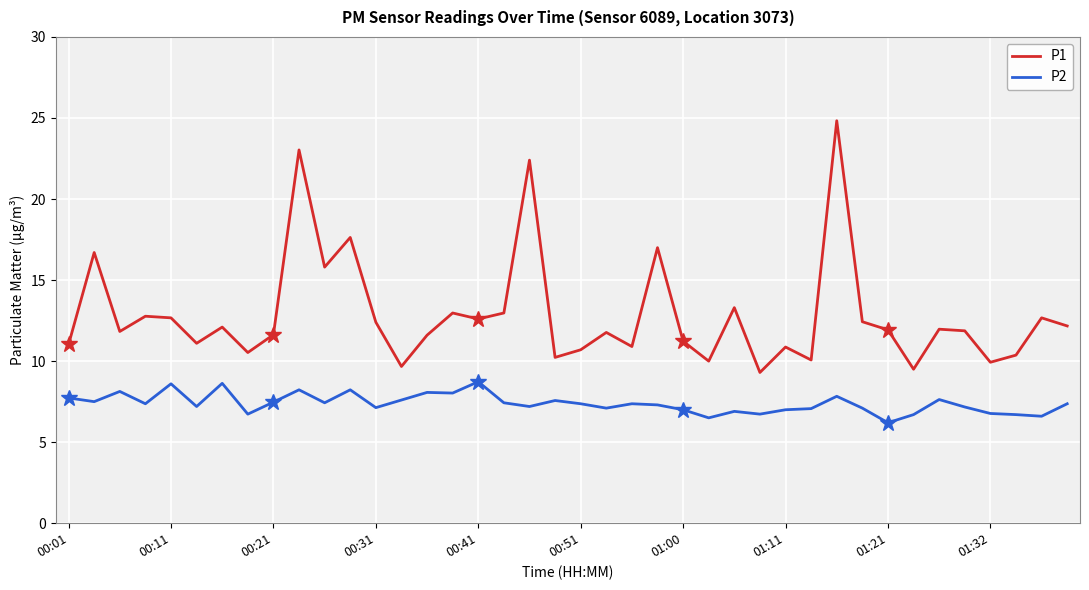

What position from the right is 19?

21